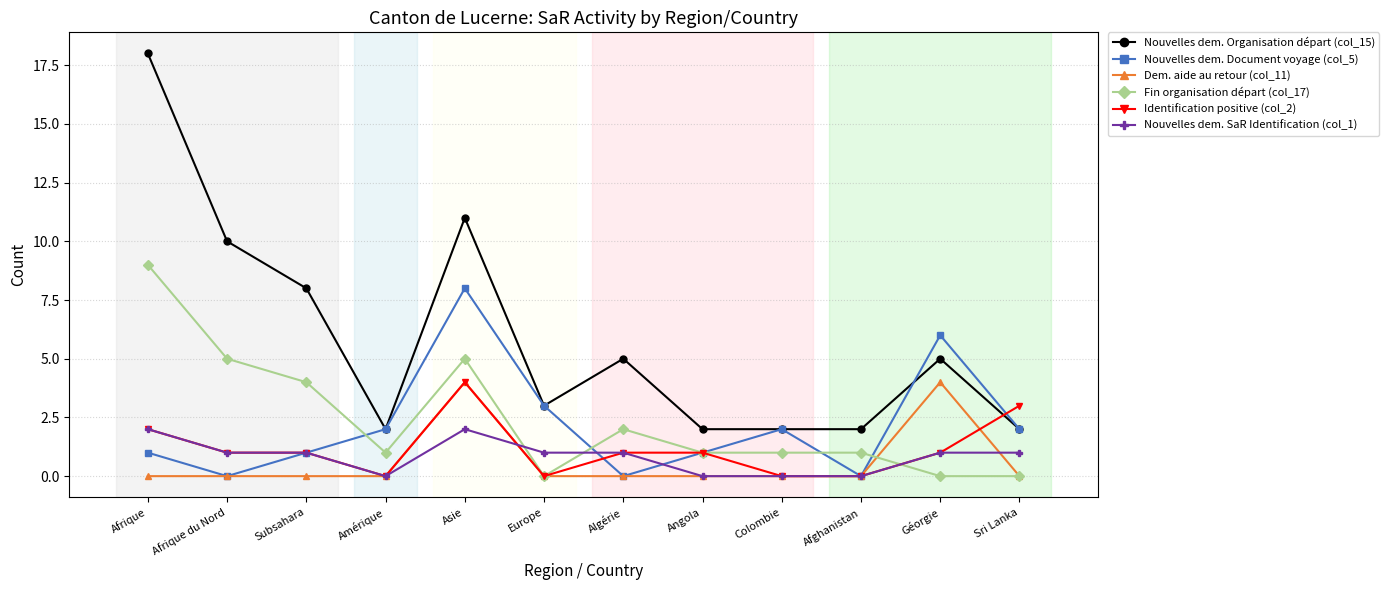

What is the highest value of the Nouvelles dem. Organisation départ (col_15) series?

18